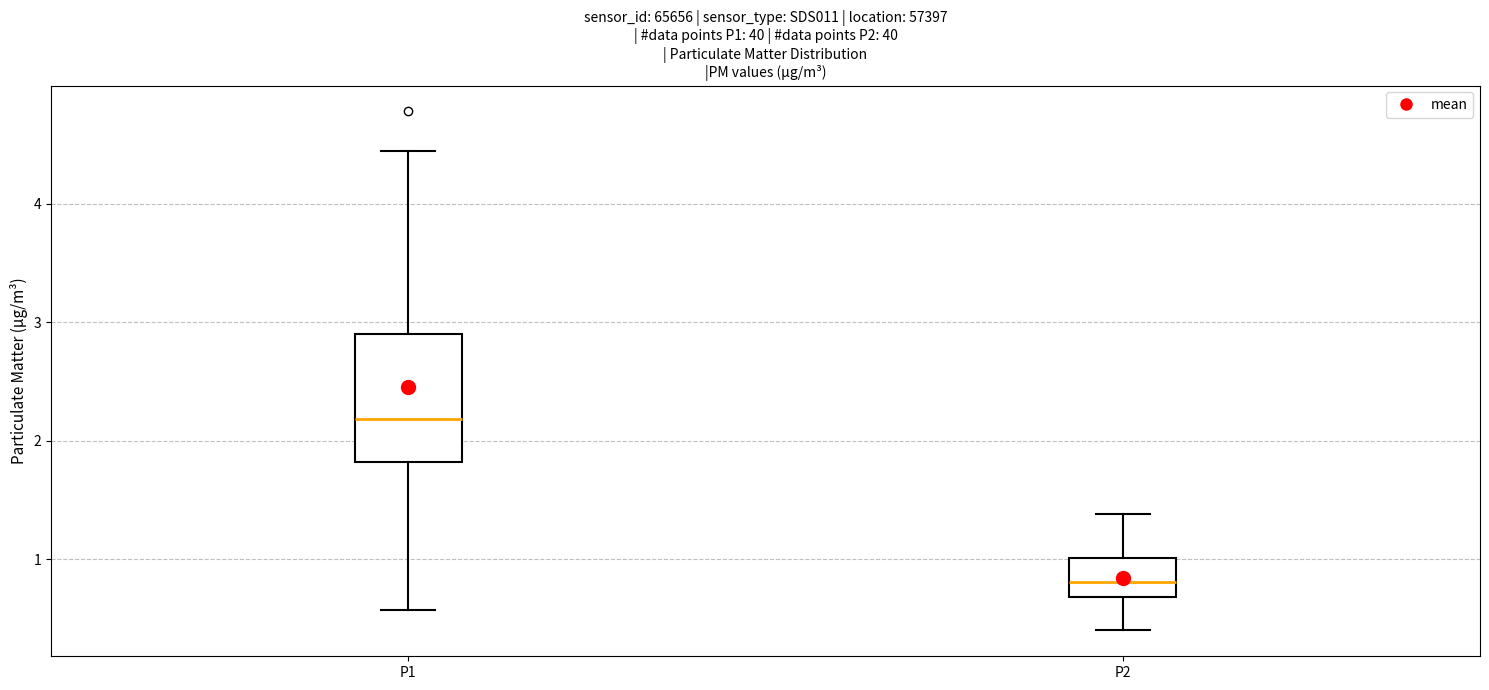

Where is the lower edge of the box for P2 on the y-axis? The values are not printed on the chart, so give them approximately, as read against the axis.

0.7